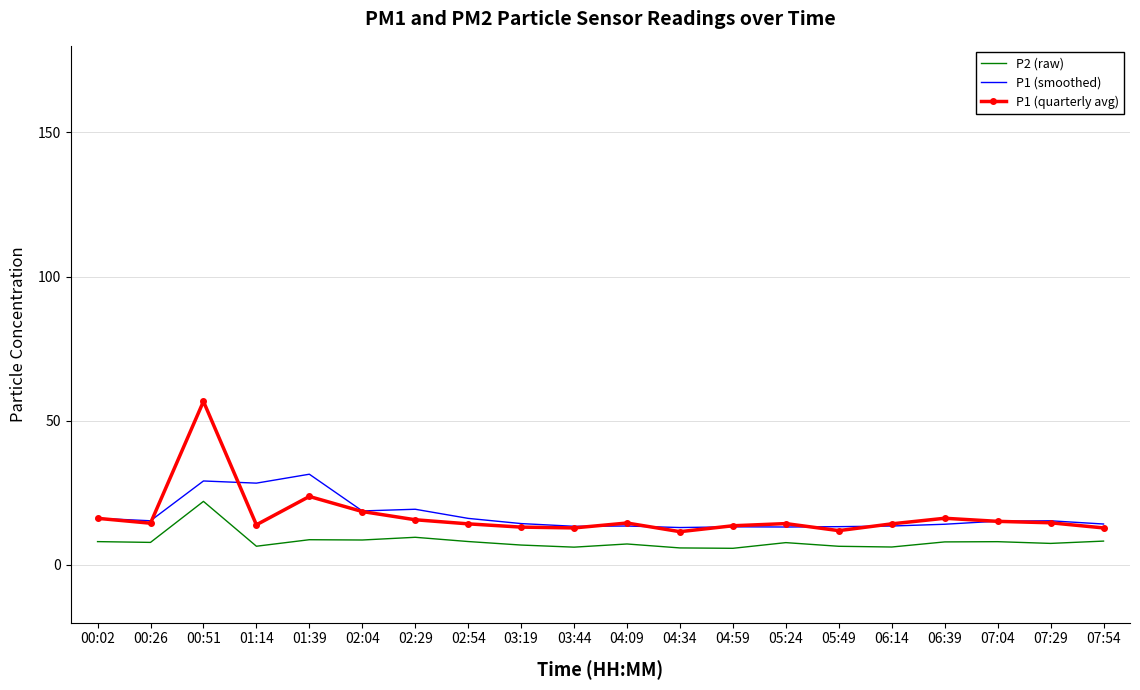

Which series has the largest range (max minus min)?

P1 (quarterly avg)